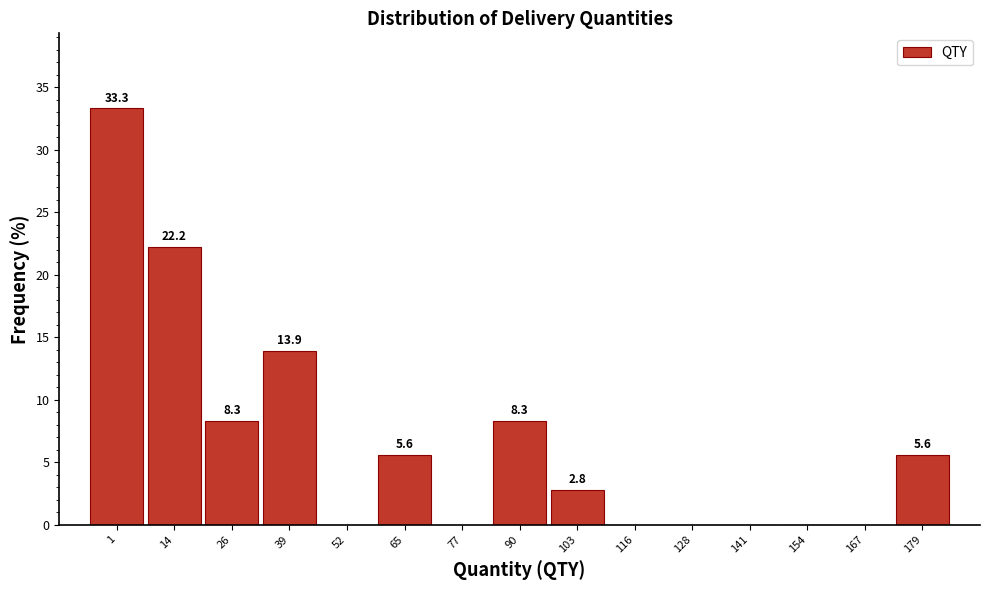

Reading right to left, list all the values displayed in this chart.

179=5.6	167=0.0	154=0.0	141=0.0	128=0.0	116=0.0	103=2.8	90=8.3	77=0.0	65=5.6	52=0.0	39=13.9	26=8.3	14=22.2	1=33.3